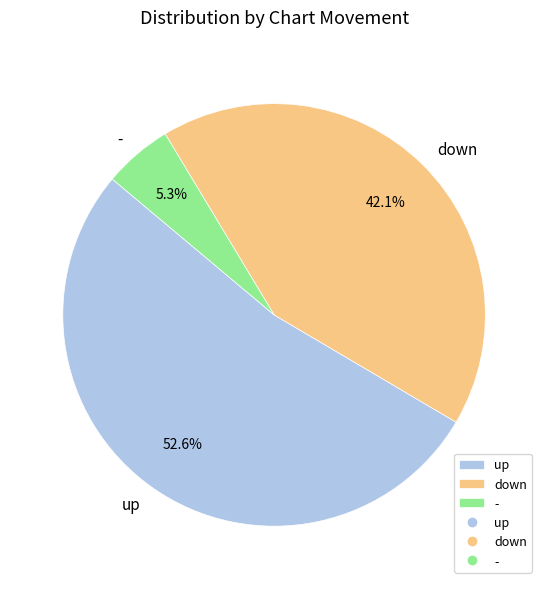

Which category accounts for the majority?

up